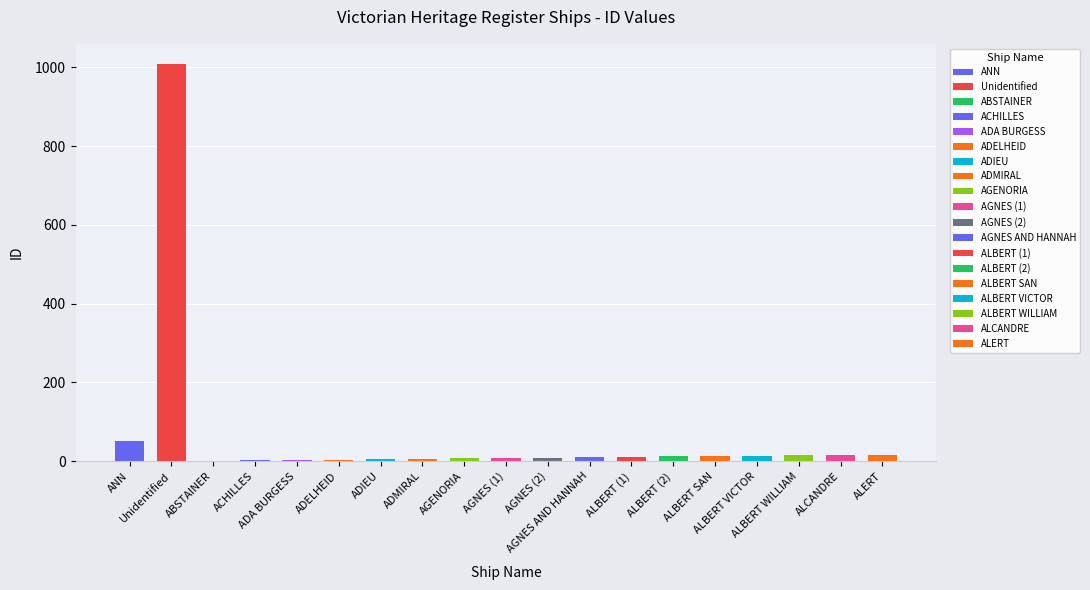

Which category has the lowest value across all series?

ABSTAINER